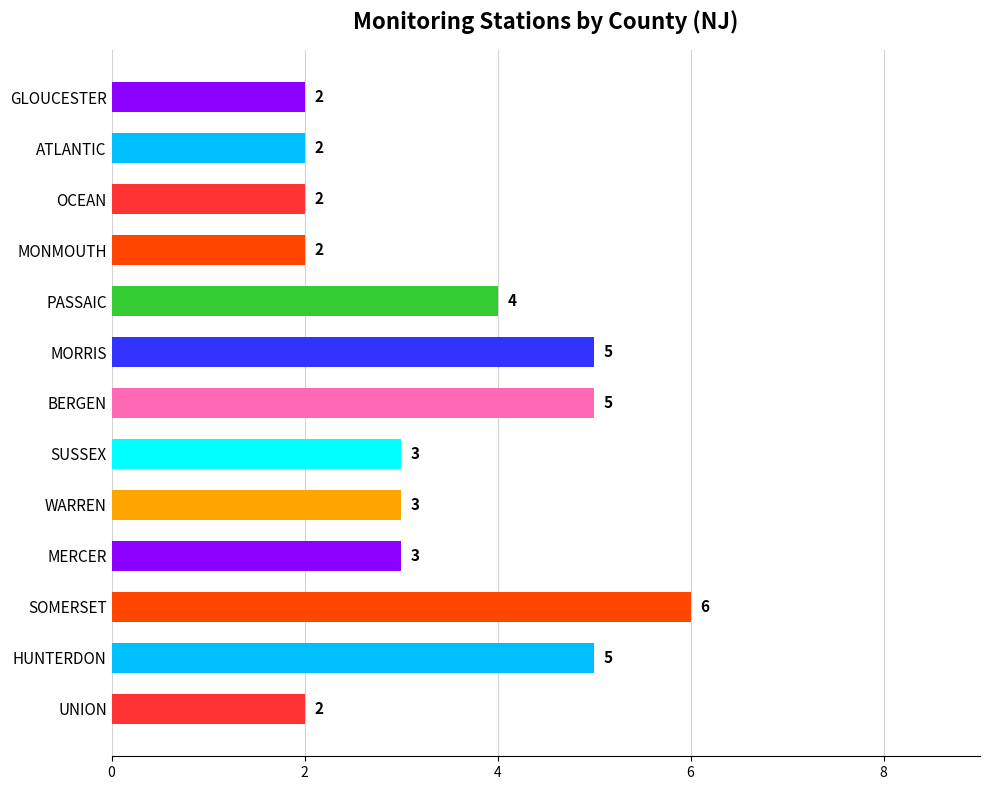

What is the difference between the second highest and second lowest values?

3